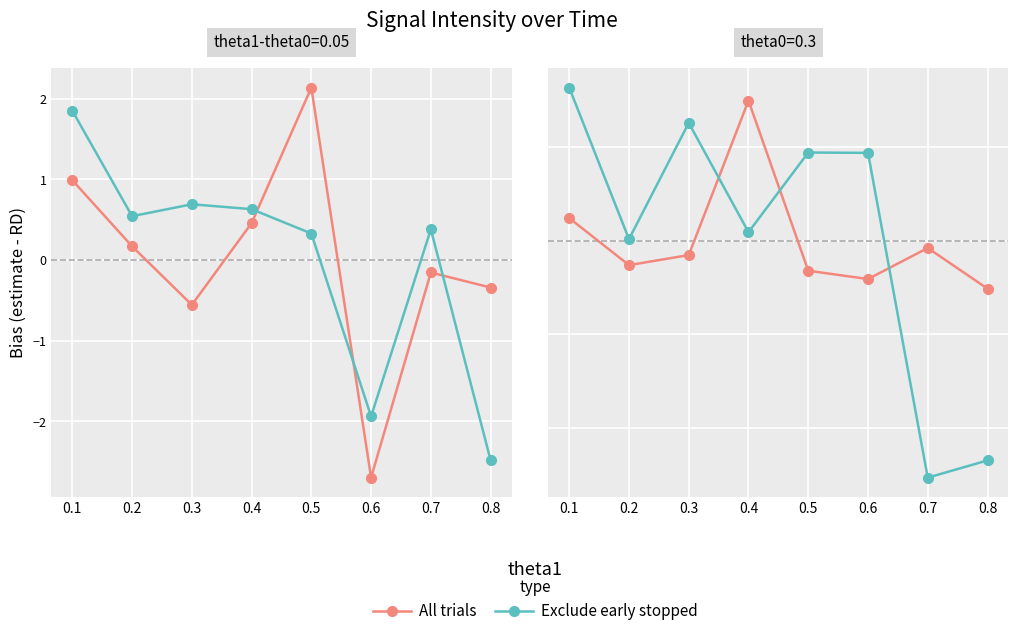

How many lines are shown in the chart?

2